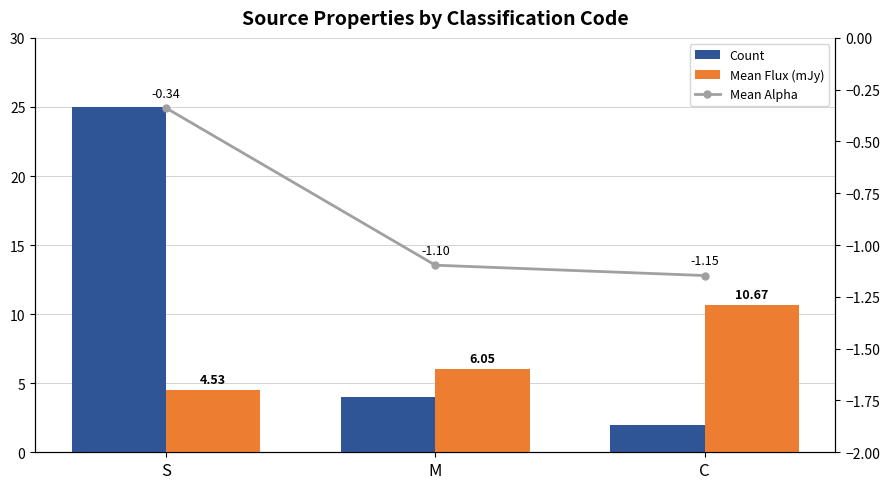

What is the difference between the maximum and second lowest values in the Count series?

21.0